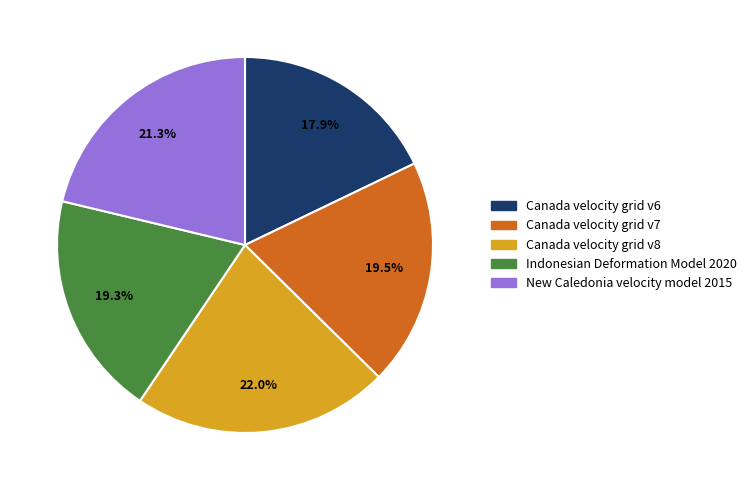

What is the largest slice in the pie chart?

Canada velocity grid v8